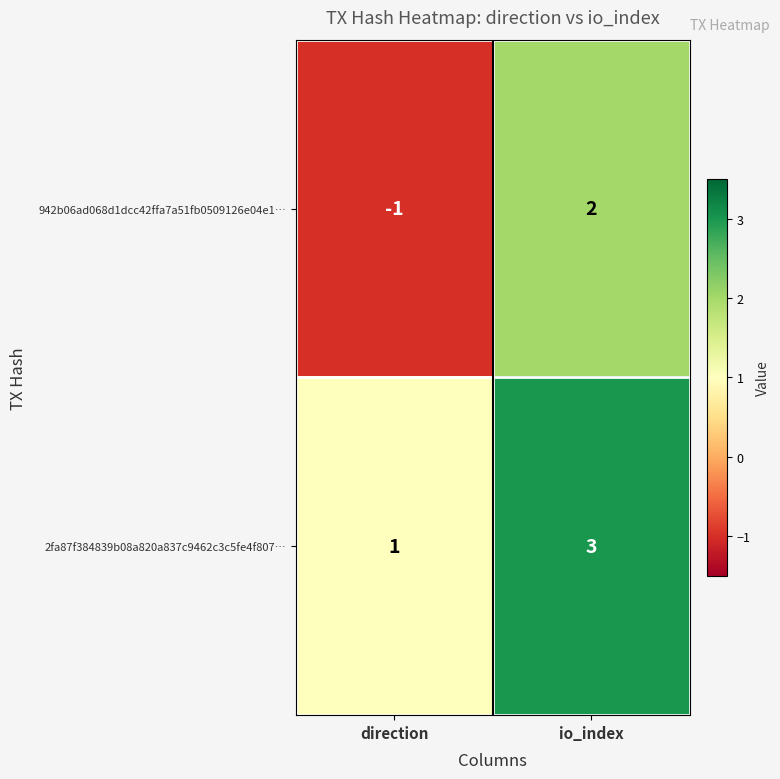

How many distinct data groups are displayed?

2